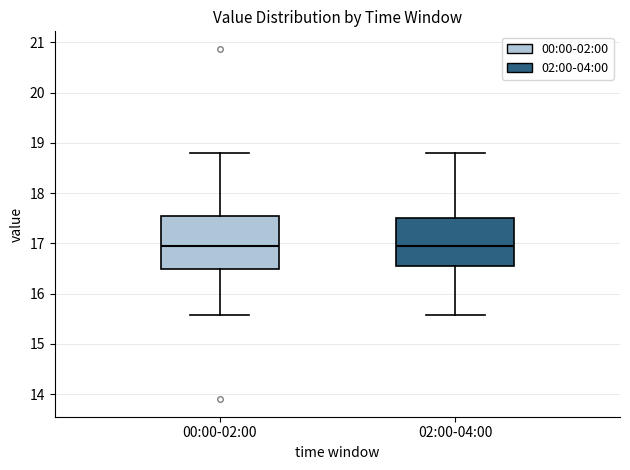

Where does the upper whisker of the box for 02:00-04:00 end on the y-axis? The values are not printed on the chart, so give them approximately, as read against the axis.

18.8